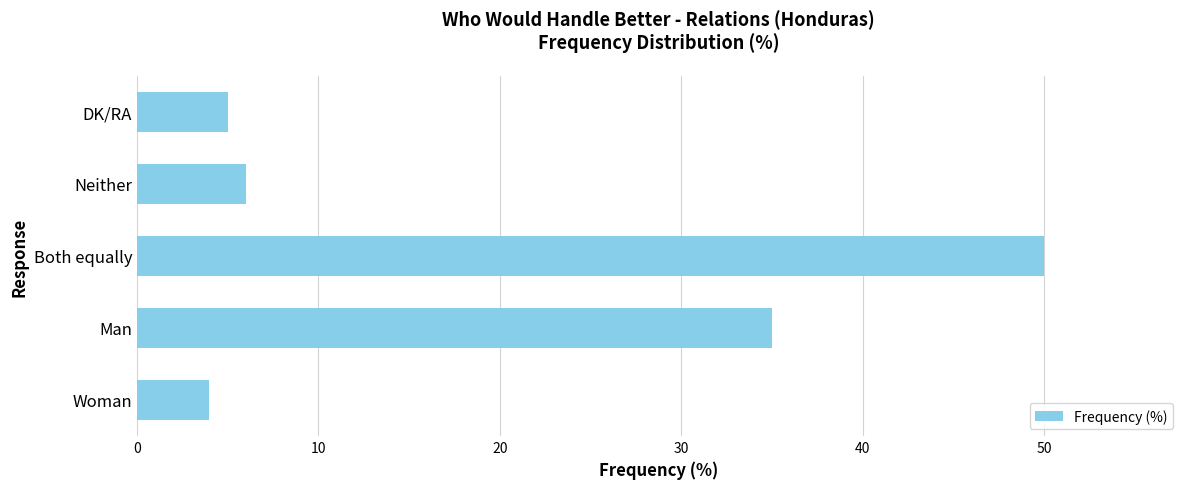

What is the approximate value at Both equally?

50